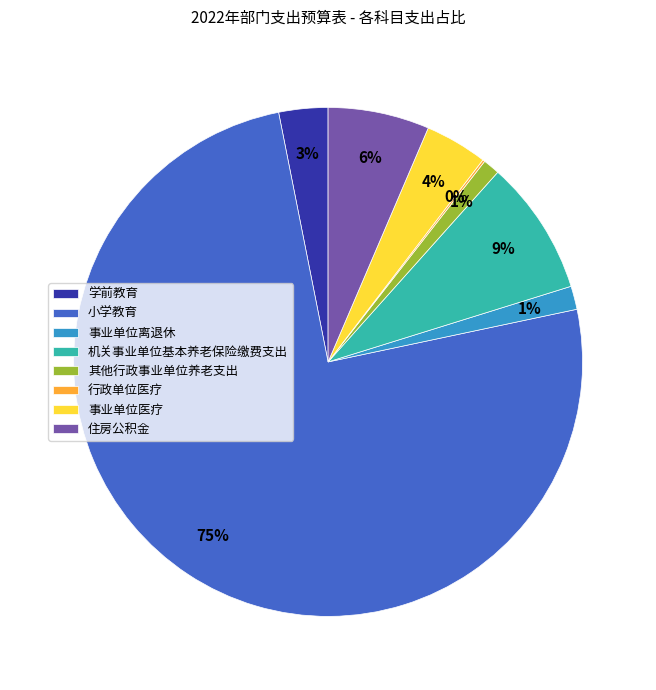

Which category has the biggest portion of the pie?

小学教育